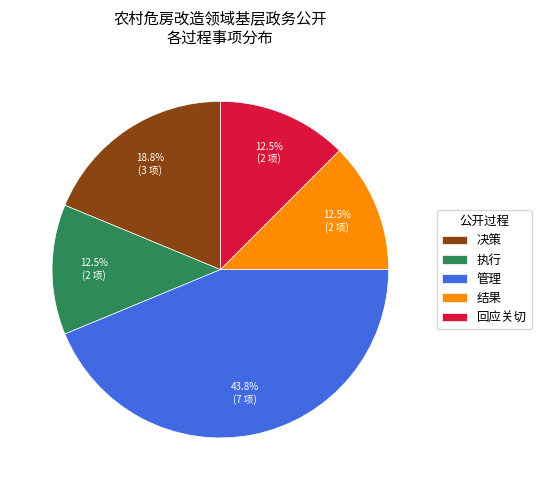

Which has a higher value, 回应关切 or 管理?

管理